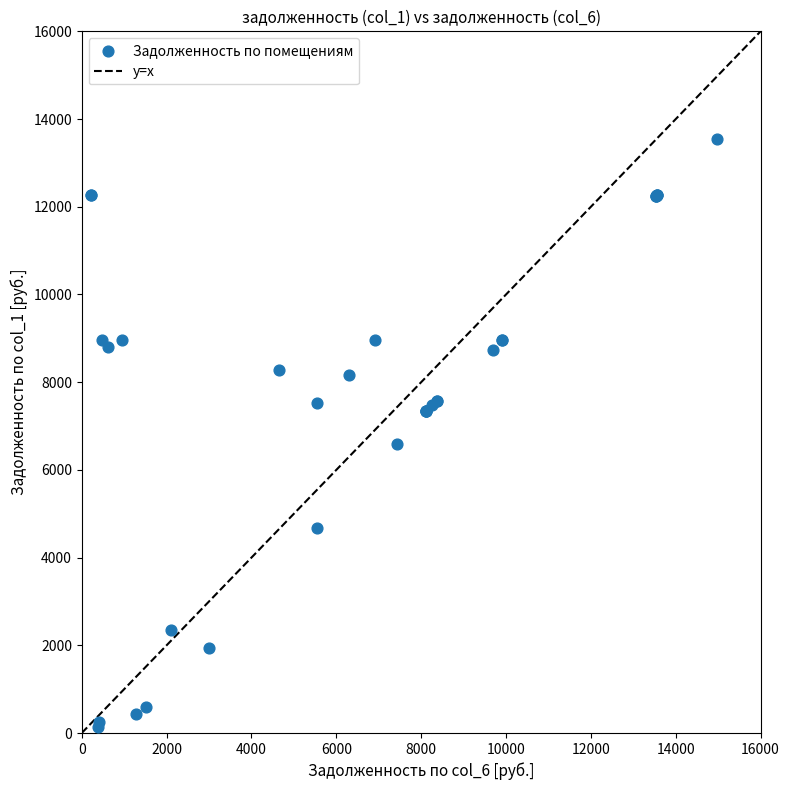

What Y value in the scatter plot is closest to 6838?

6588.5